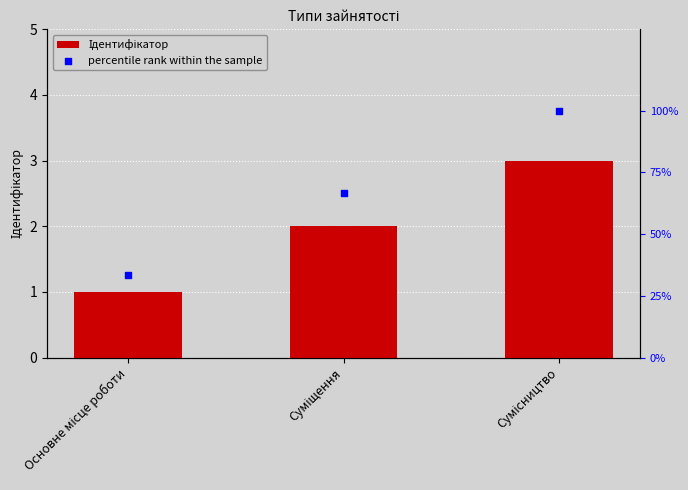

What are all the series names shown in the legend?

Ідентифікатор, percentile rank within the sample